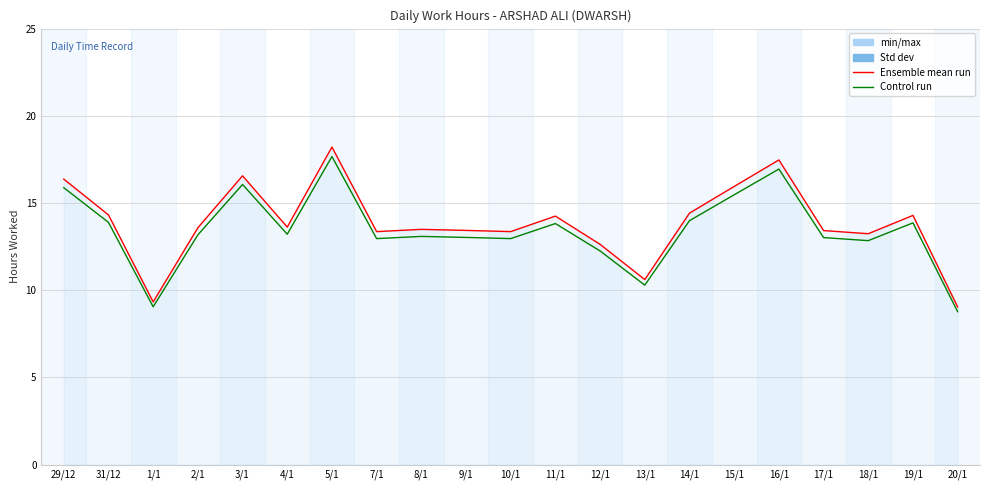

What is the sum of all Low (Hours) mean values?

290.9